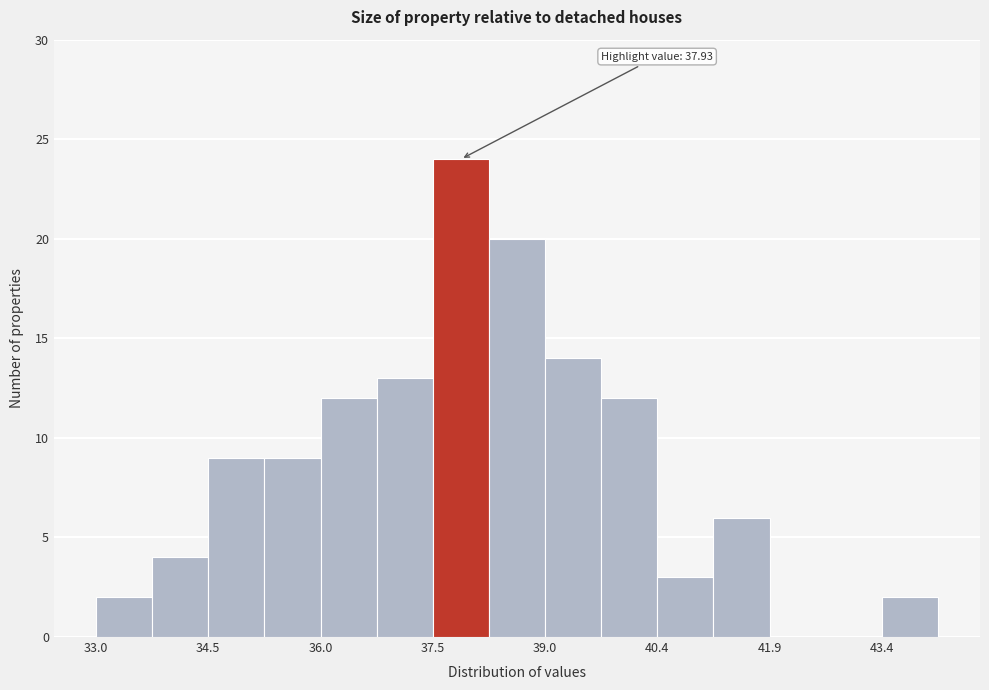

Read against the x-axis, roughly where is the centre of the tallest bar?

37.8